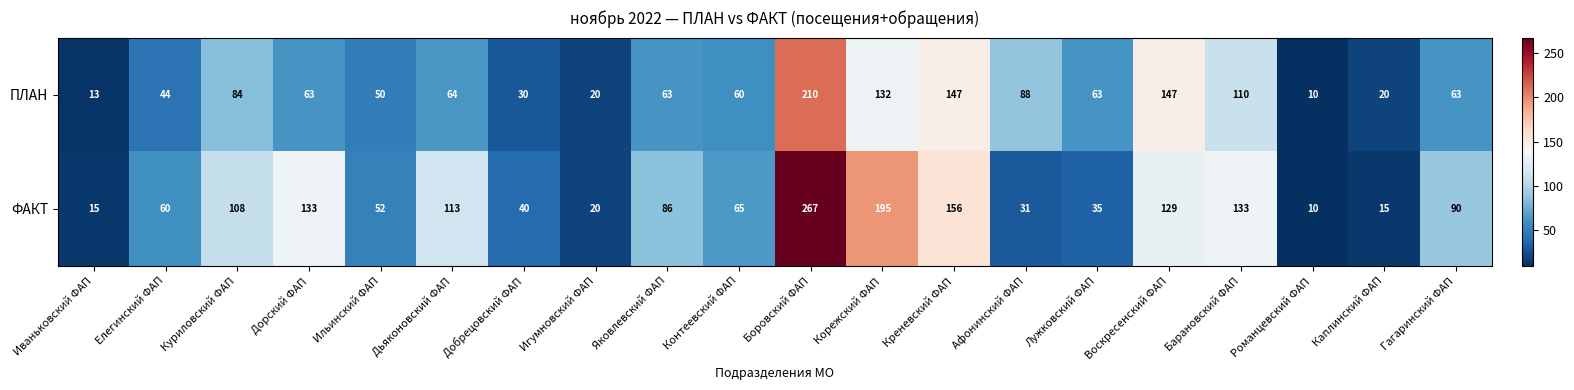

Which series changed the most between Дьяконовский ФАП and Гагаринский ФАП?

ФАКТ